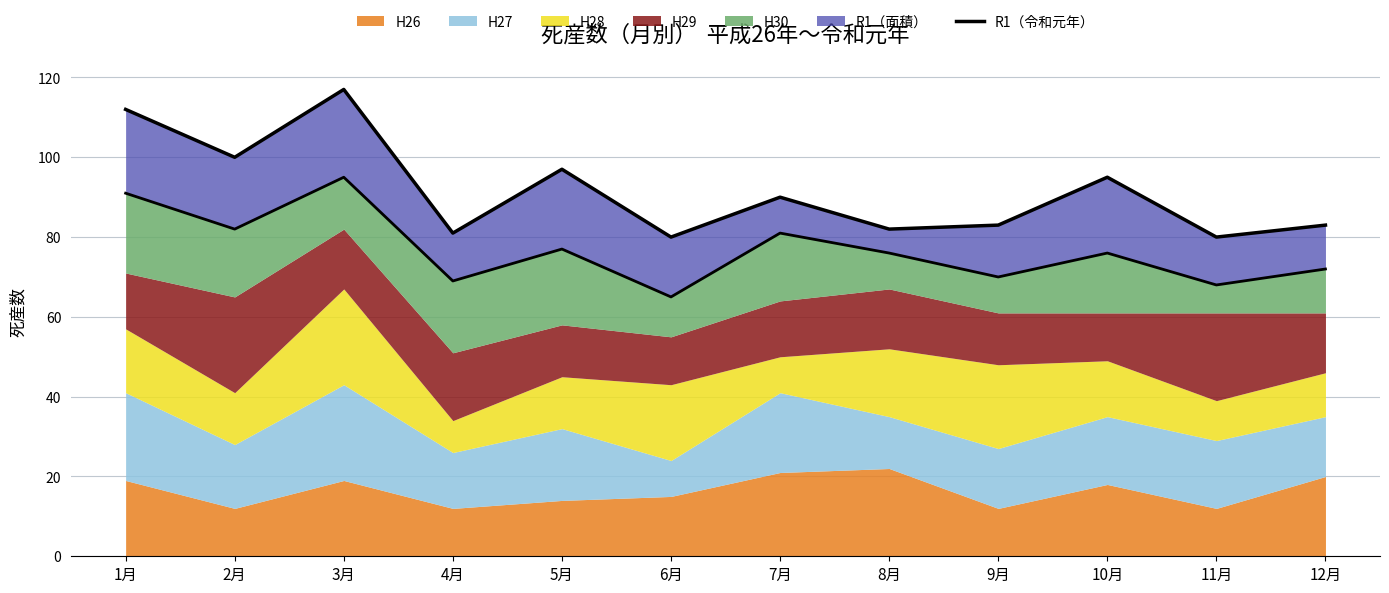

What is the difference between the maximum and minimum values?

37